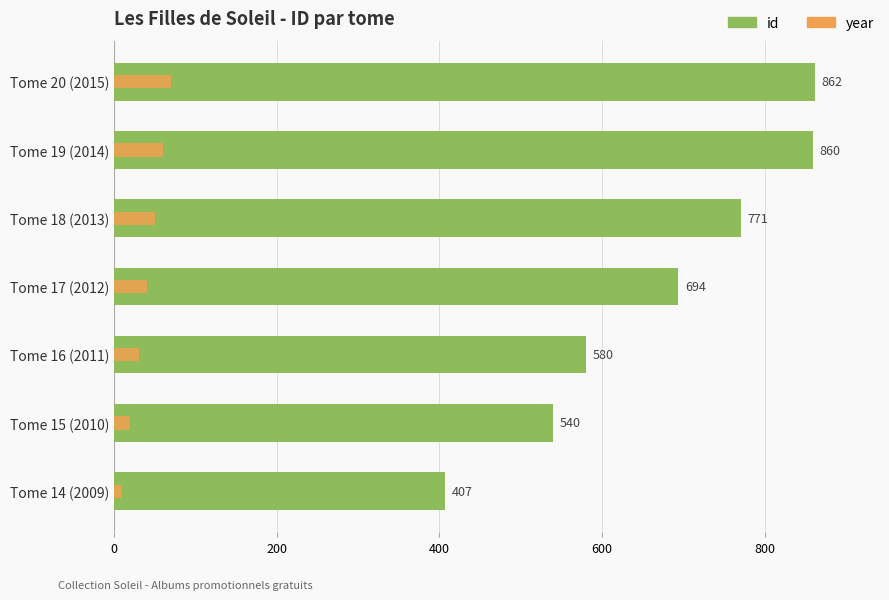

How many year values are between 20 and 60?

5